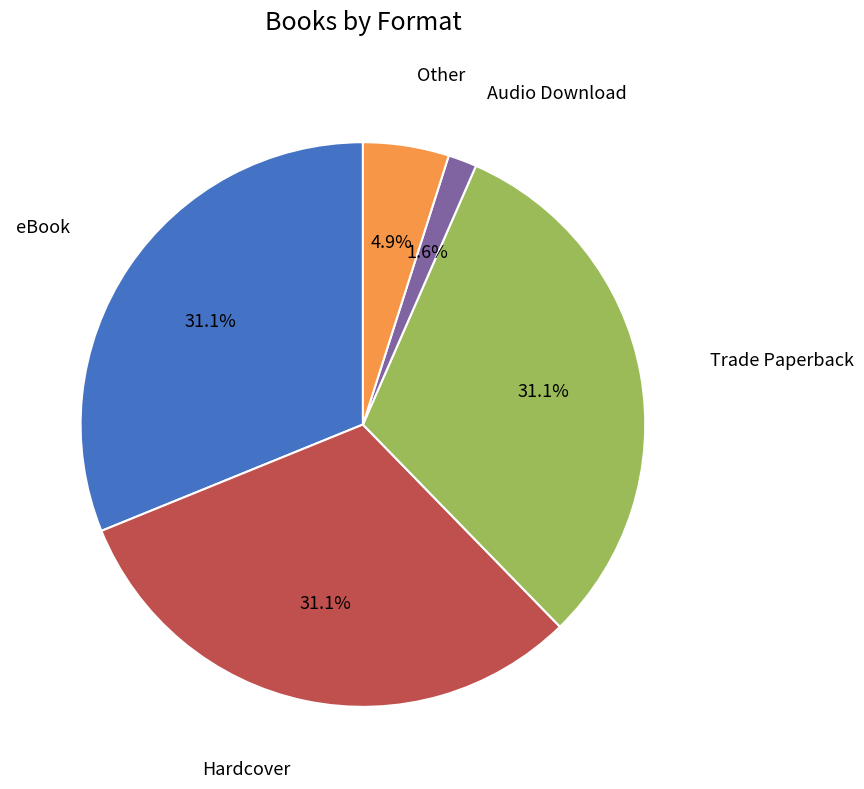

Does any single category account for the majority?

No